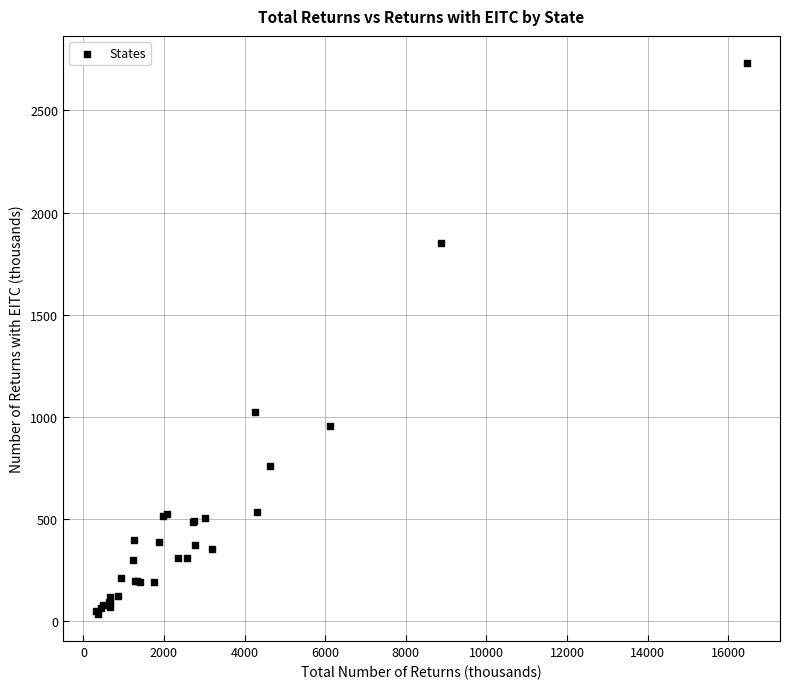

What Y value in the scatter plot is closest to 1384?

1023.0